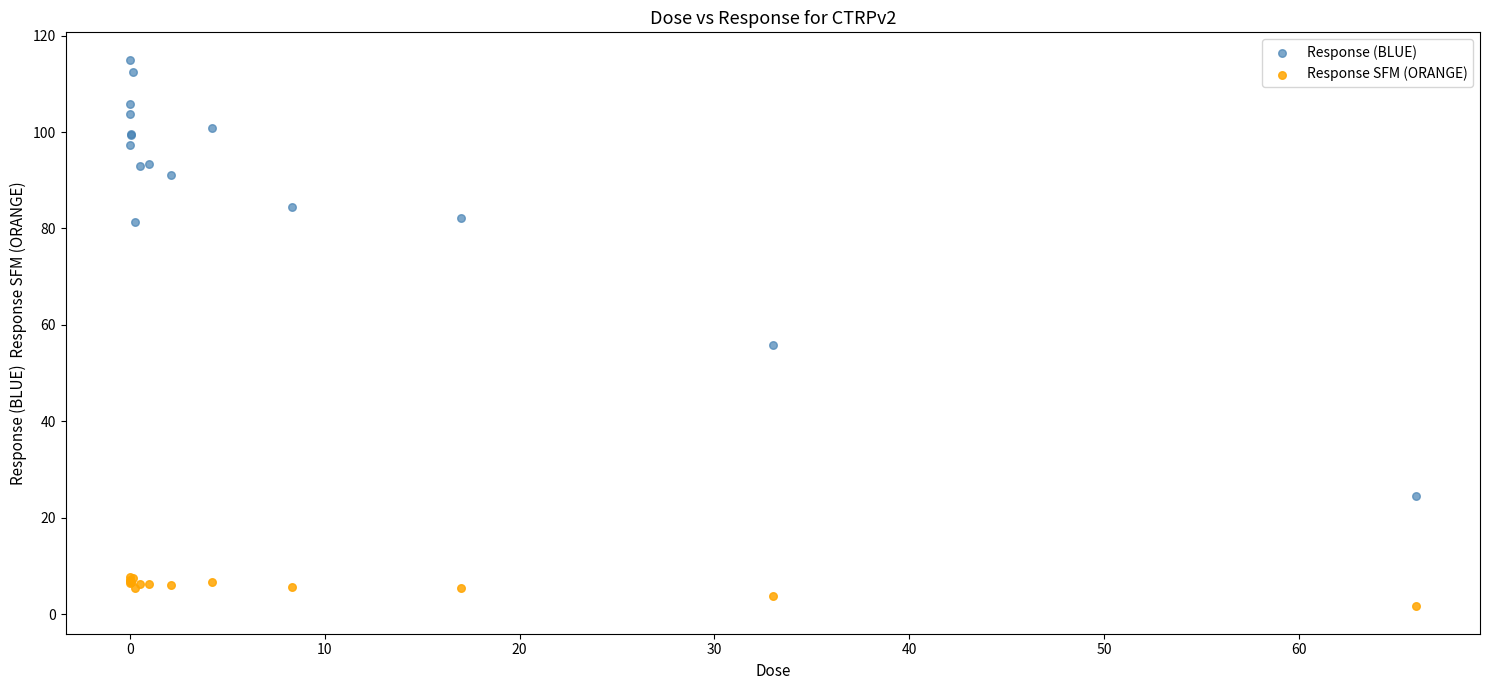

Which series reaches the minimum Y coordinate?

Response SFM (ORANGE)